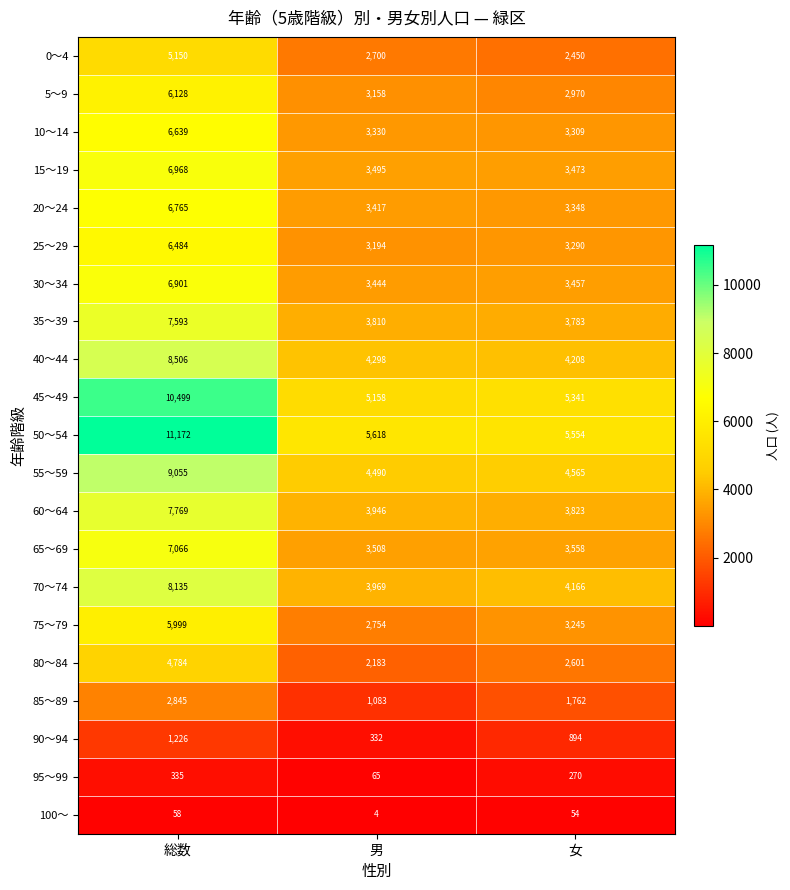

Rank the series by their maximum value, from lowest to highest.

100～, 95～99, 90～94, 85～89, 80～84, 0～4, 75～79, 5～9, 25～29, 10～14, 20～24, 30～34, 15～19, 65～69, 35～39, 60～64, 70～74, 40～44, 55～59, 45～49, 50～54